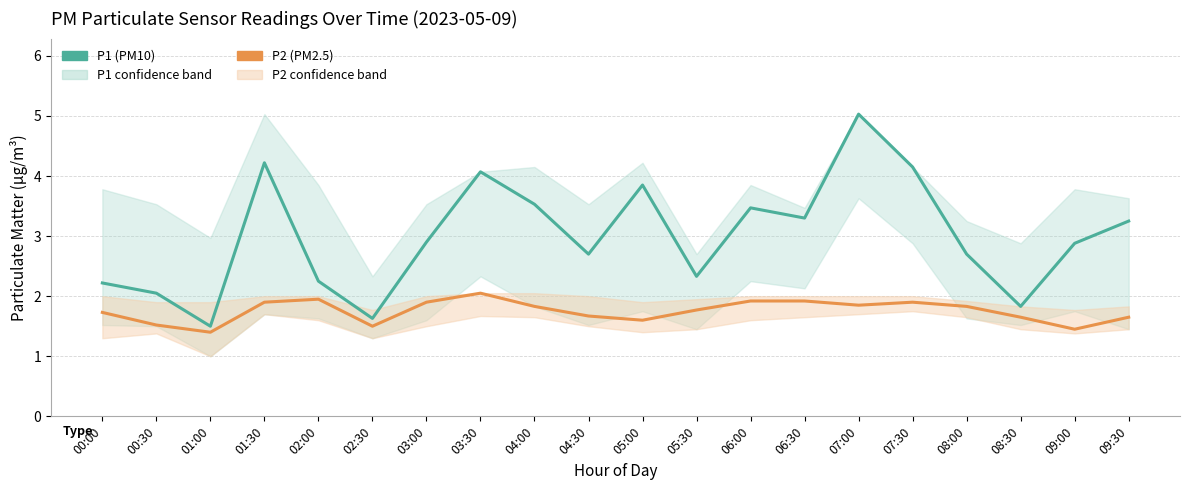

Which category has the highest value across all series?

07:00